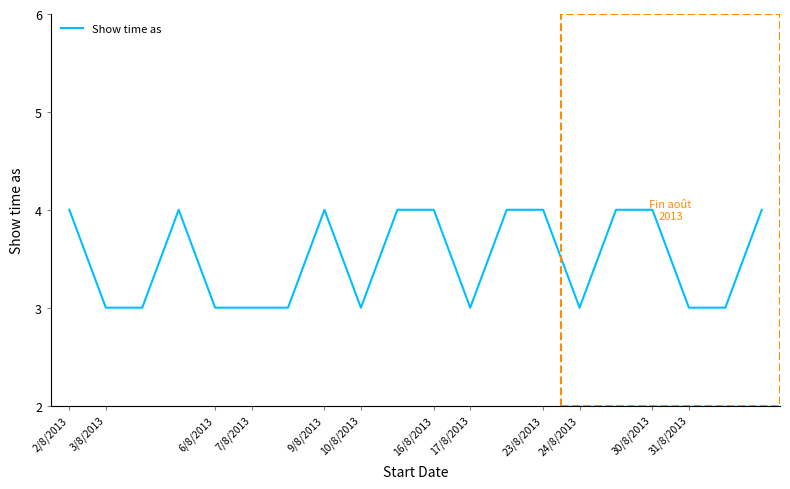

What is the greatest value displayed?

4